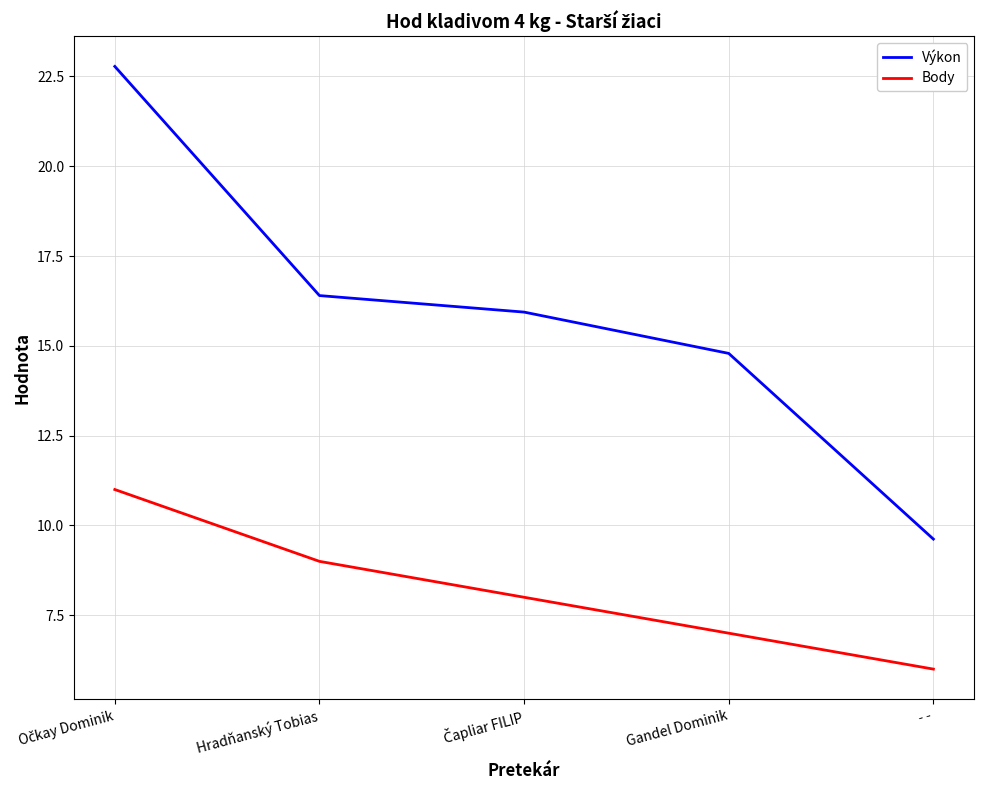

The Body series shows 6.0 at - -. True or false?

True